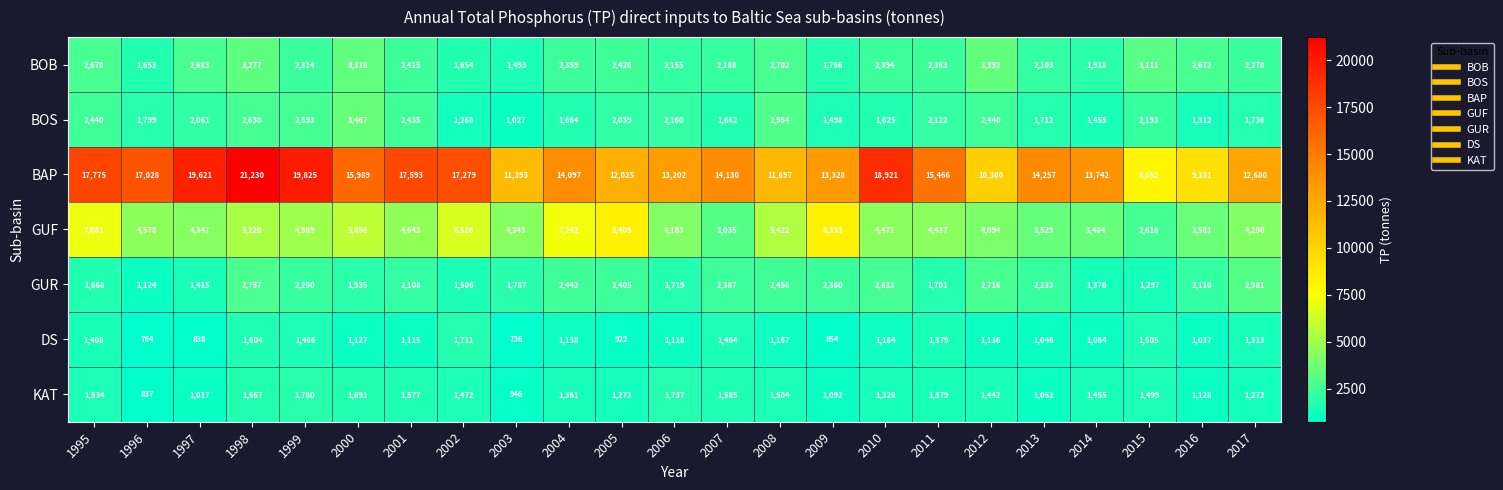

Rank the categories by BOB value from lowest to highest.

2003, 1996, 2002, 2009, 2014, 2013, 2006, 2007, 2017, 1999, 2004, 2011, 2010, 2001, 2005, 2016, 1995, 1997, 2008, 2015, 1998, 2000, 2012